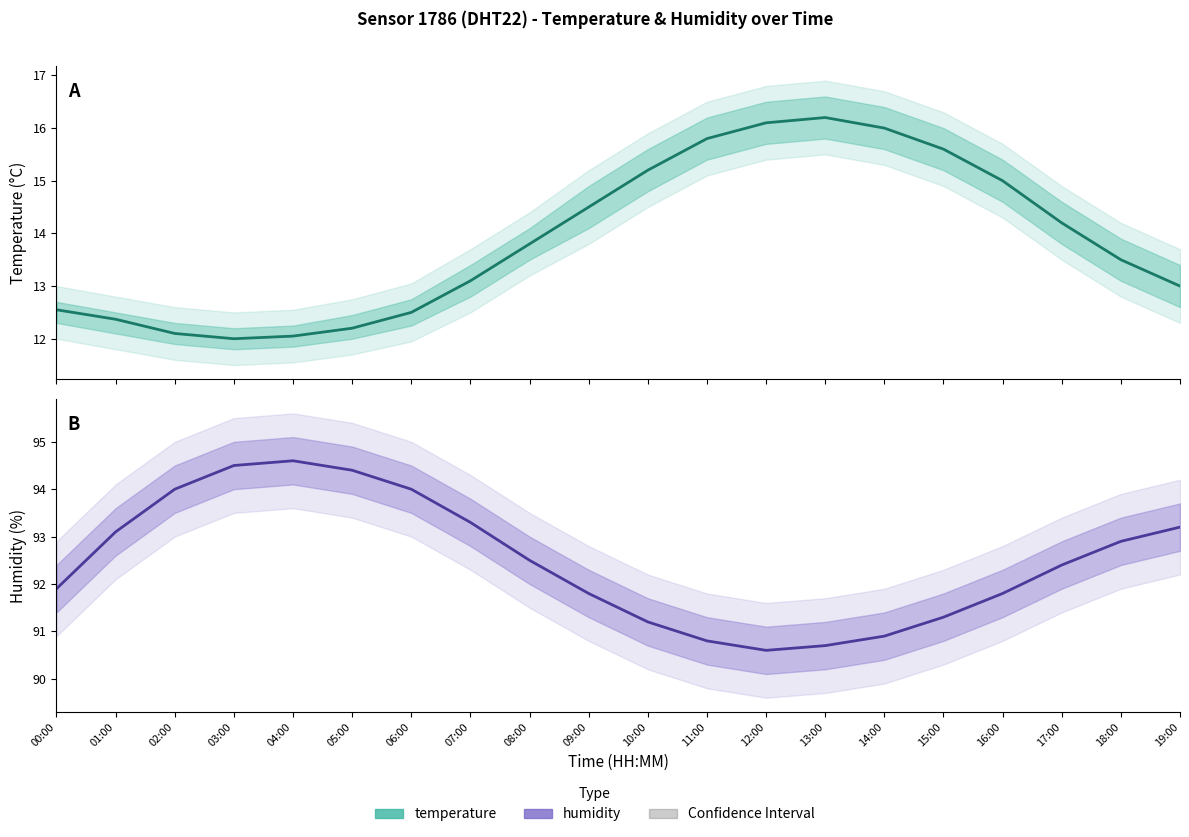

Reading left to right, transcribe all the data shown in this chart.

temperature: 00:00=12.6	01:00=12.4	02:00=12.1	03:00=12.0	04:00=12.1	05:00=12.2	06:00=12.5	07:00=13.1	08:00=13.8	09:00=14.5	10:00=15.2	11:00=15.8	12:00=16.1	13:00=16.2	14:00=16.0	15:00=15.6	16:00=15.0	17:00=14.2	18:00=13.5	19:00=13.0
humidity: 00:00=91.9	01:00=93.1	02:00=94.0	03:00=94.5	04:00=94.6	05:00=94.4	06:00=94.0	07:00=93.3	08:00=92.5	09:00=91.8	10:00=91.2	11:00=90.8	12:00=90.6	13:00=90.7	14:00=90.9	15:00=91.3	16:00=91.8	17:00=92.4	18:00=92.9	19:00=93.2